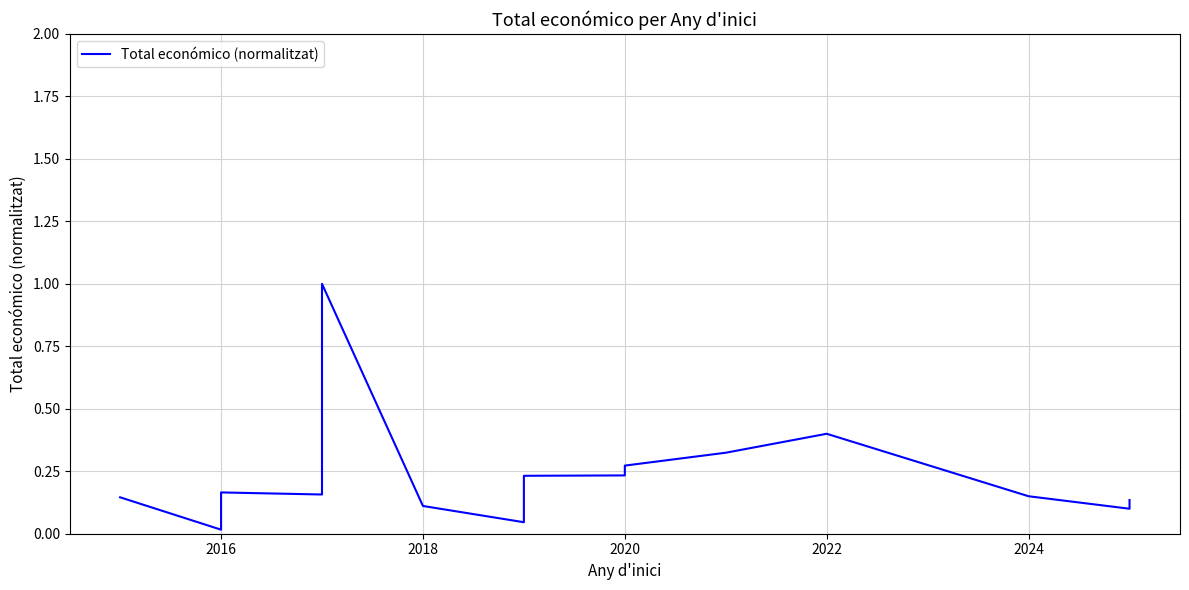

What is the maximum value shown in the chart?

1.0